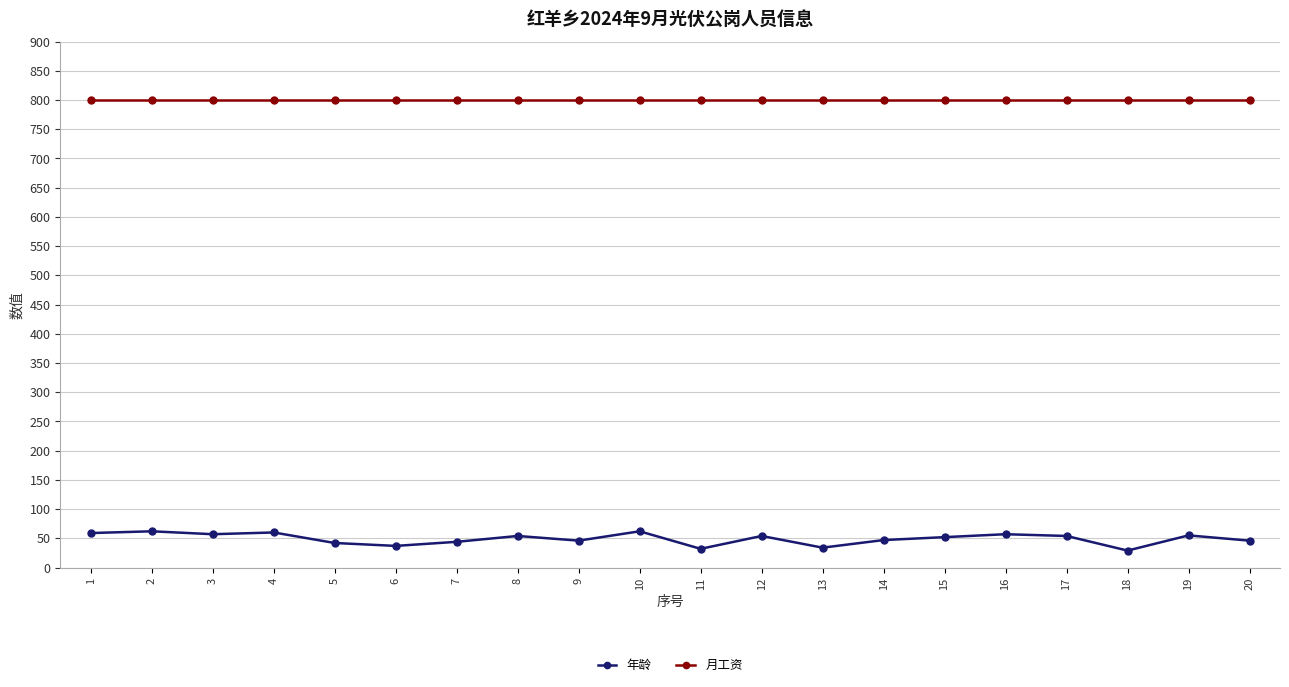

At how many categories does at least one series exceed 252?

20